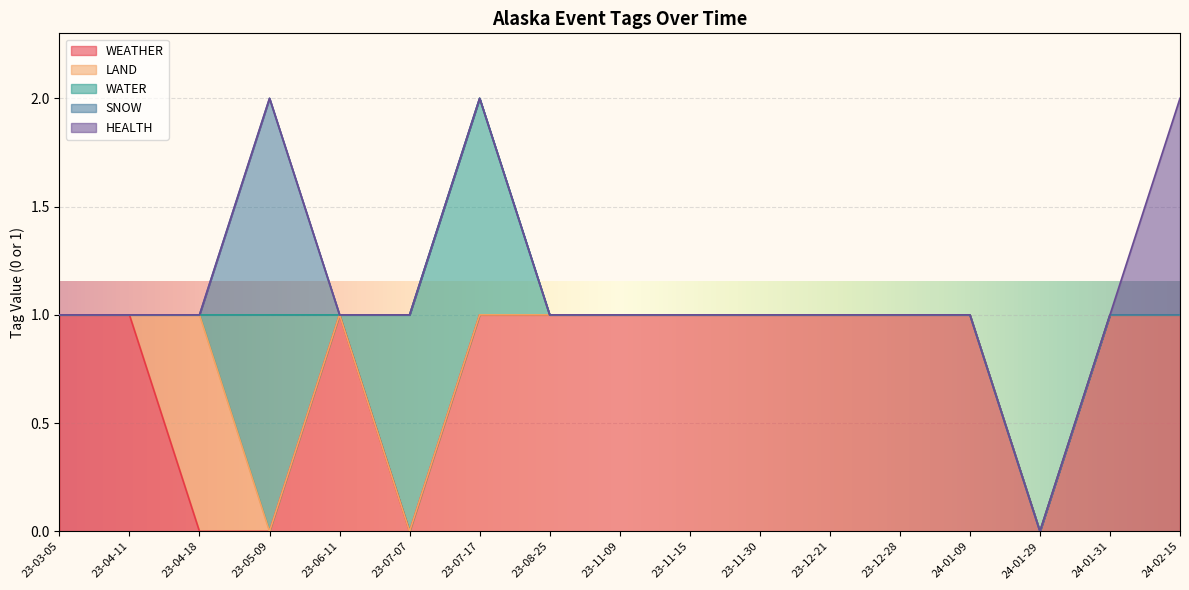

Which series has the largest total across all categories?

WEATHER